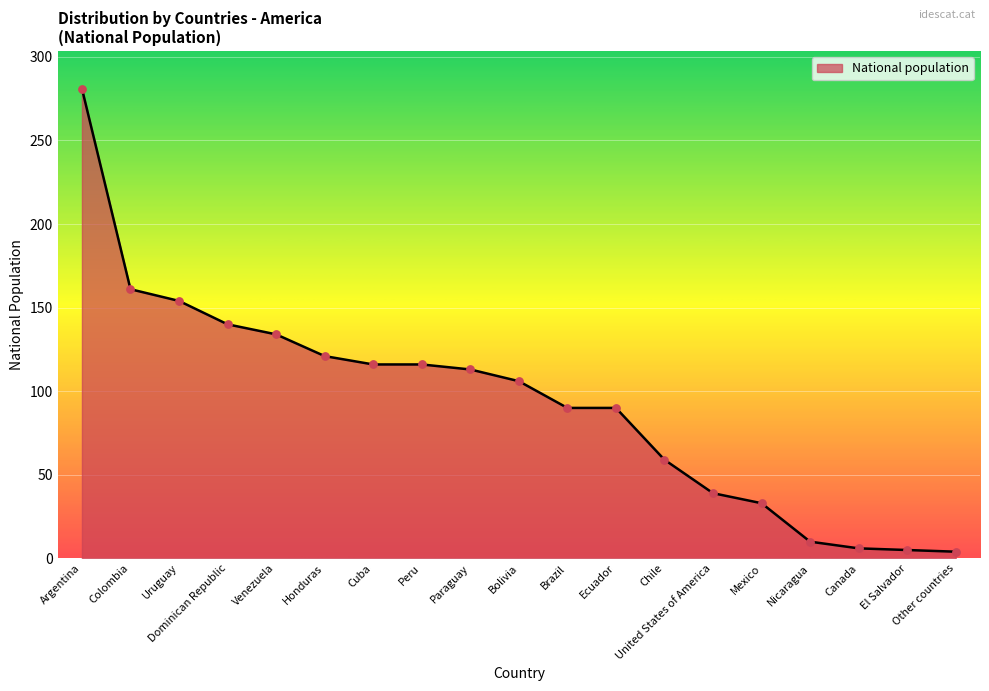

Which has a higher value, Paraguay or Nicaragua?

Paraguay